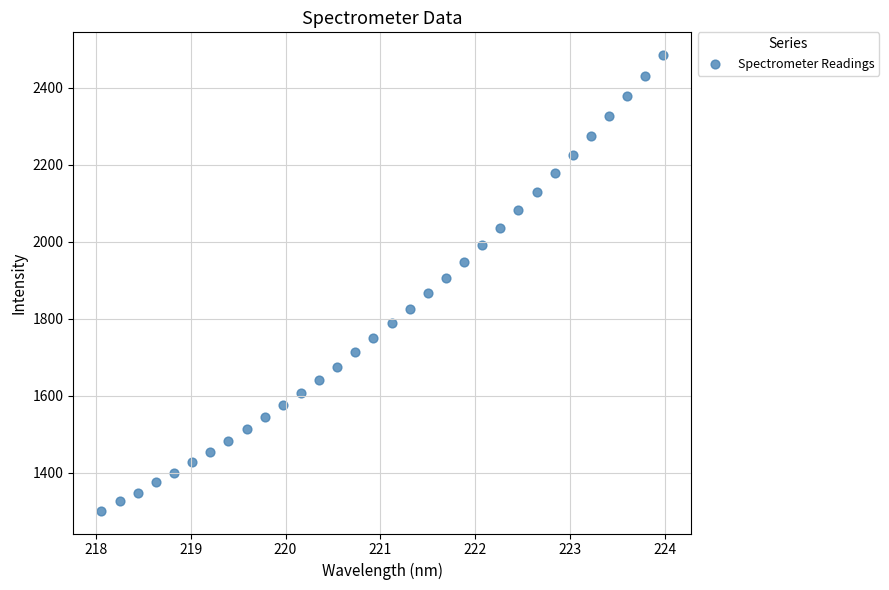

What is the range of X values (max minus min)?

5.9